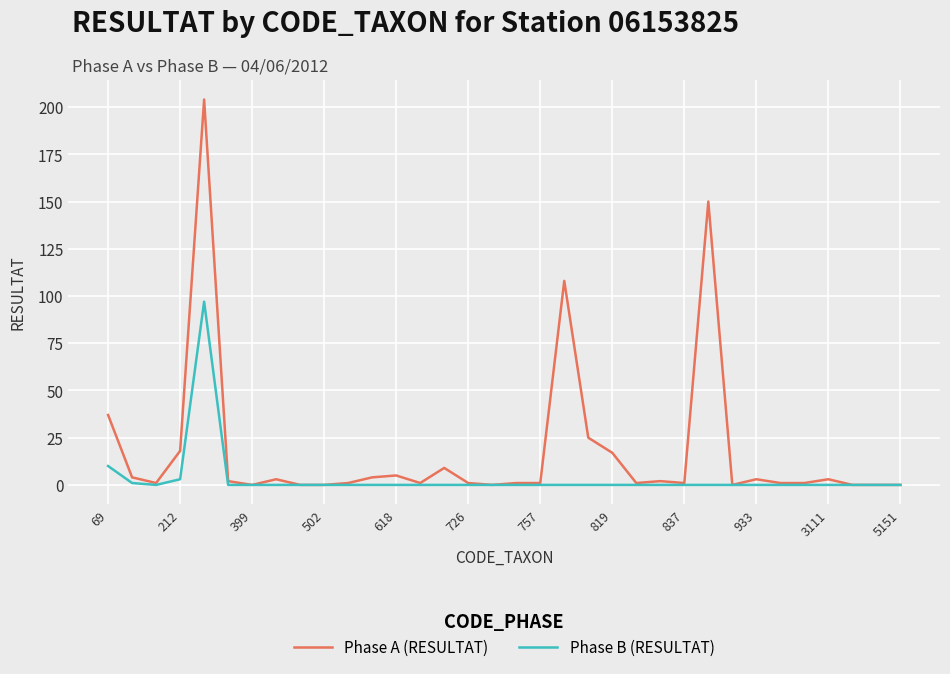

Reading left to right, transcribe all the data shown in this chart.

Phase A (RESULTAT): 37	4	1	18	204	2	0	3	0	0	1	4	5	1	9	1	0	1	1	108	25	17	1	2	1	150	0	3	1	1	3	0	0	0
Phase B (RESULTAT): 10	1	0	3	97	0	0	0	0	0	0	0	0	0	0	0	0	0	0	0	0	0	0	0	0	0	0	0	0	0	0	0	0	0